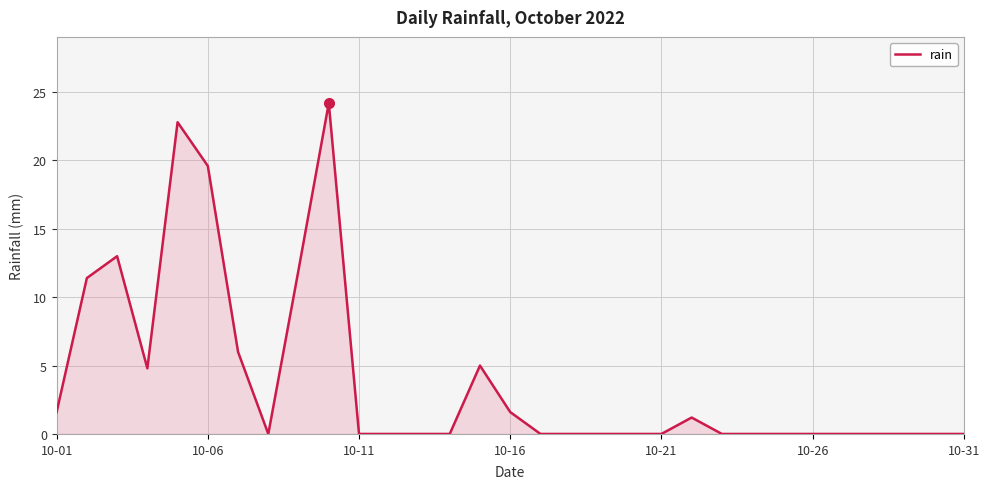

How many lines are shown in the chart?

1